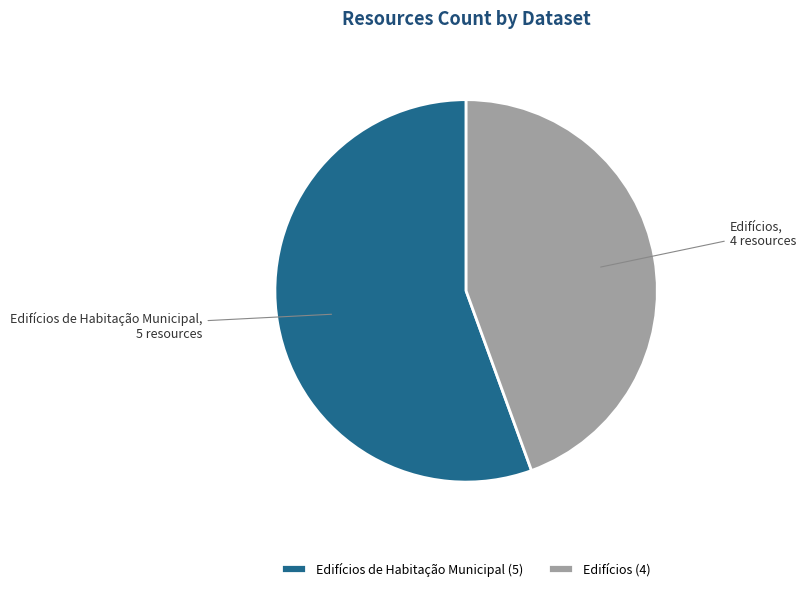

Is there any slice that represents more than half of the pie?

Yes